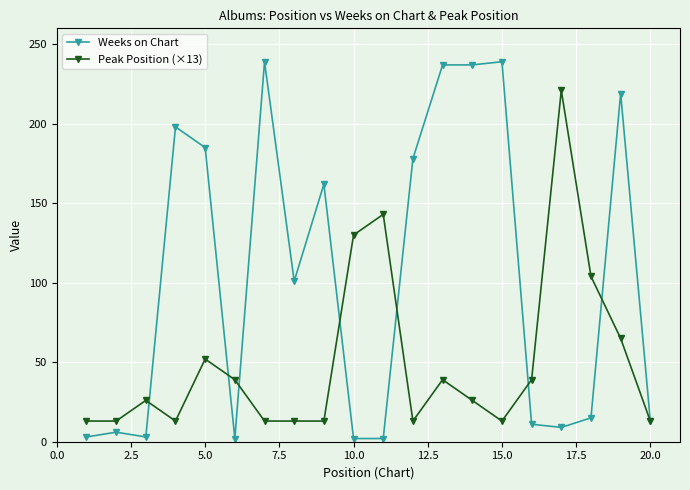

What is the maximum value shown in the chart?

239